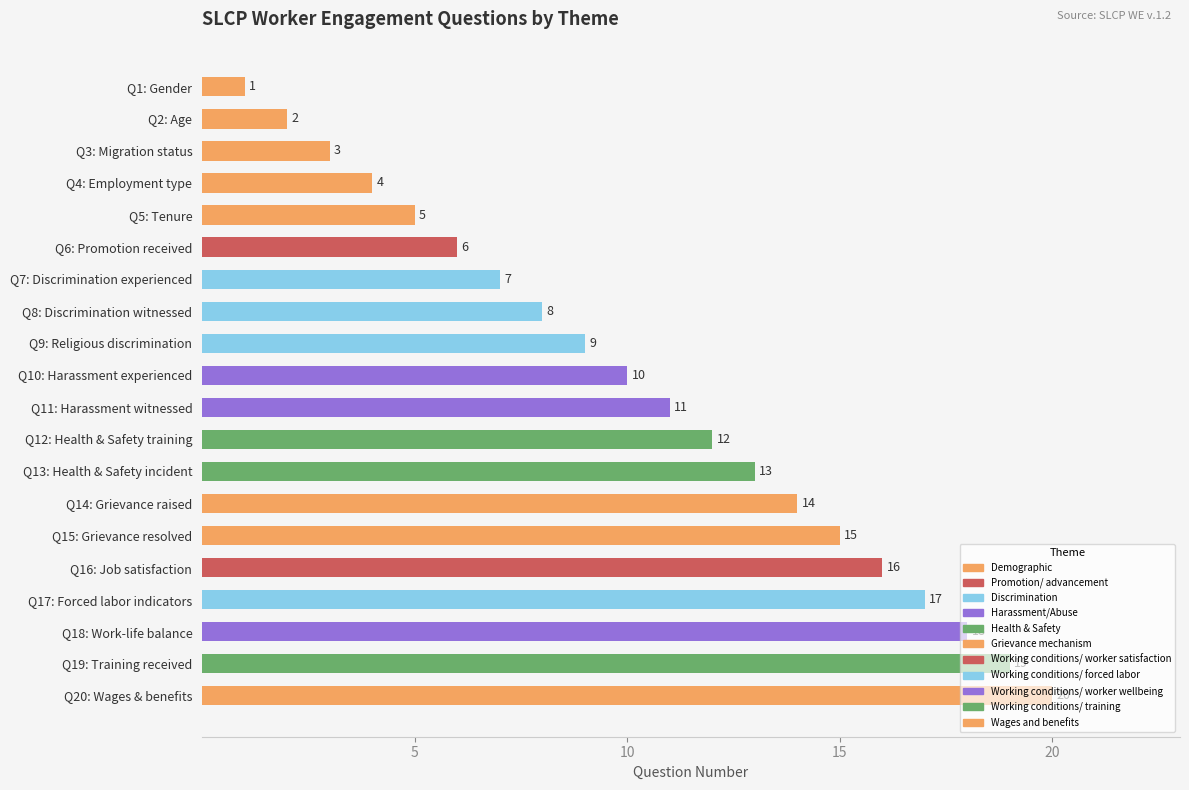

What is the difference between the second highest and minimum values?

18